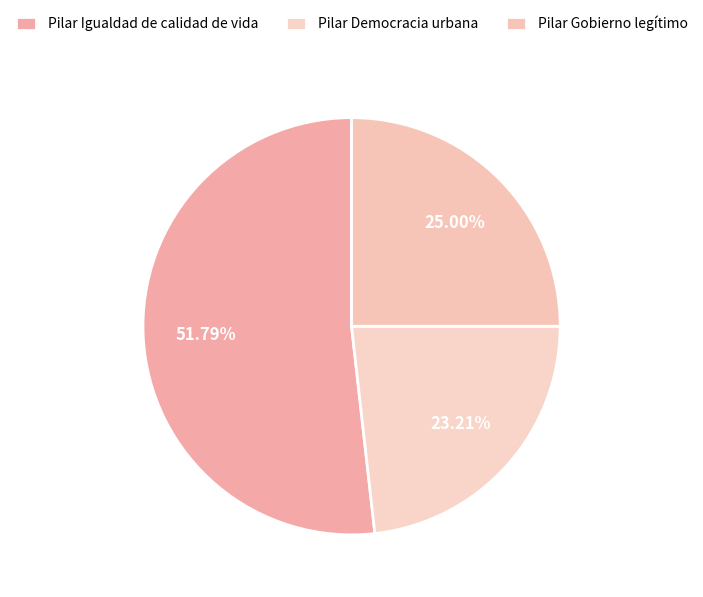

What percentage is the Pilar Democracia urbana slice, to the nearest percent?

23%